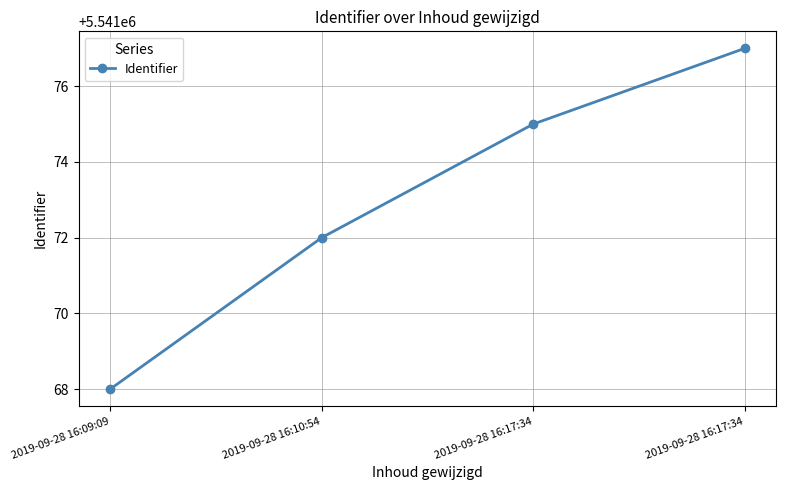

What is the value of the 3rd point from the left?

5541075